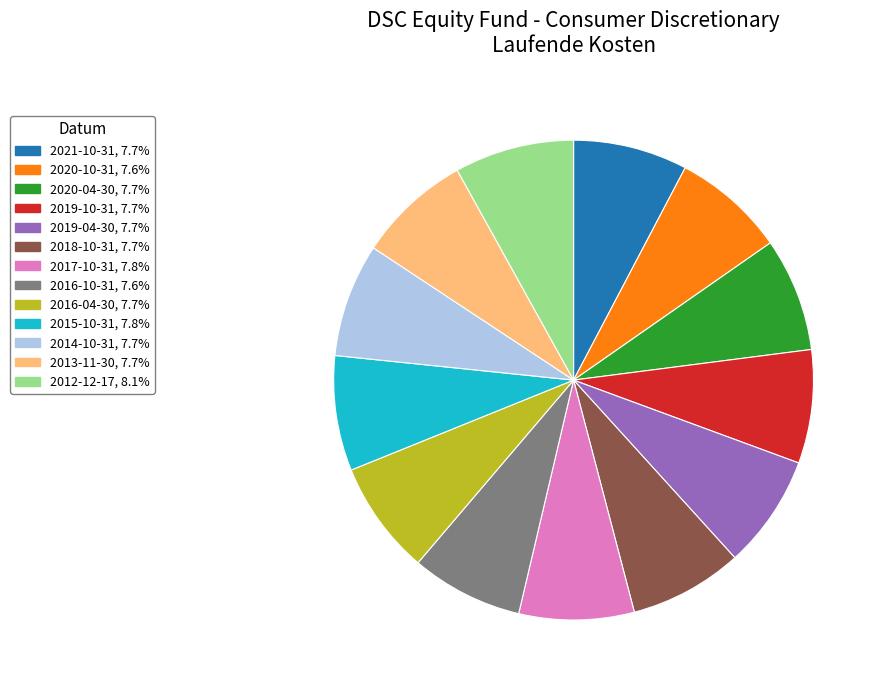

How many segments does this pie chart have?

13